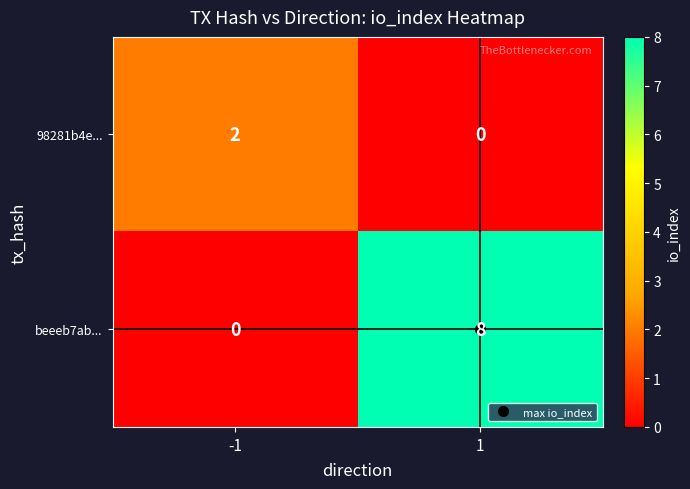

The beeeb7ab... series shows 2 at 1. True or false?

False